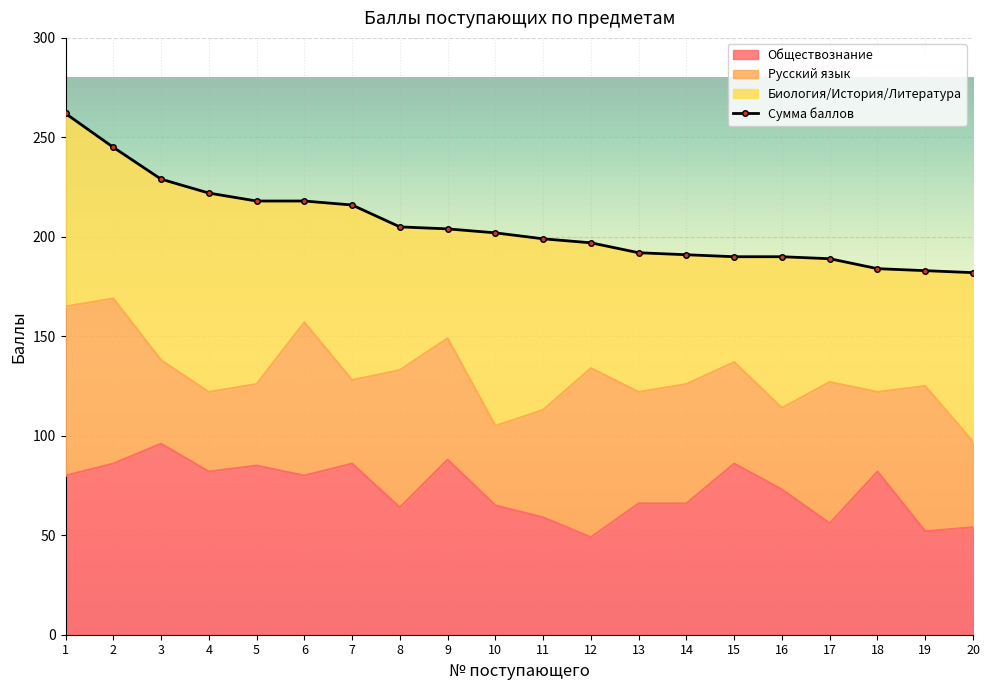

Where is the first local minimum for Обществознание?

4